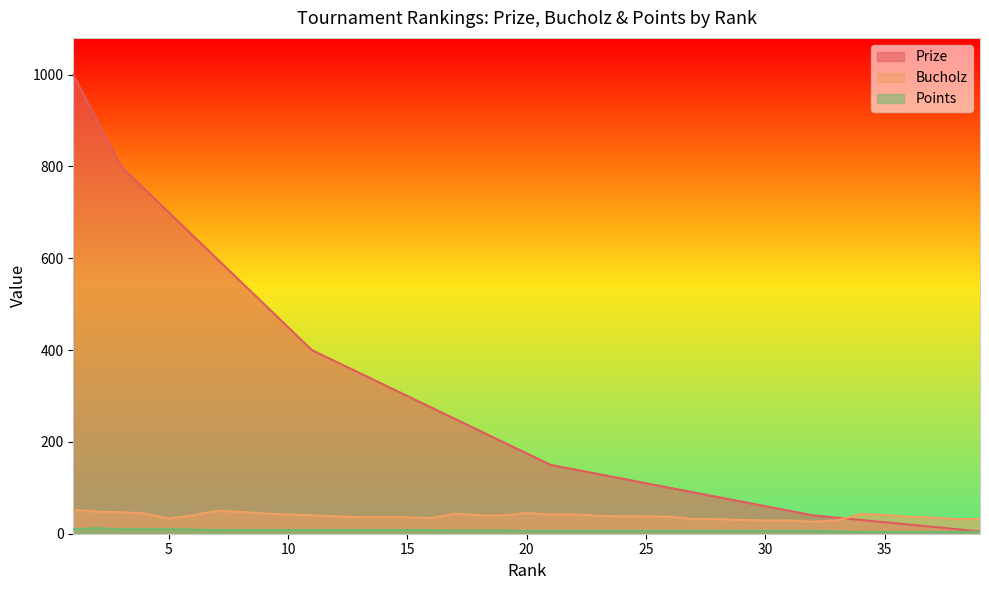

What is the minimum value shown in the chart?

4